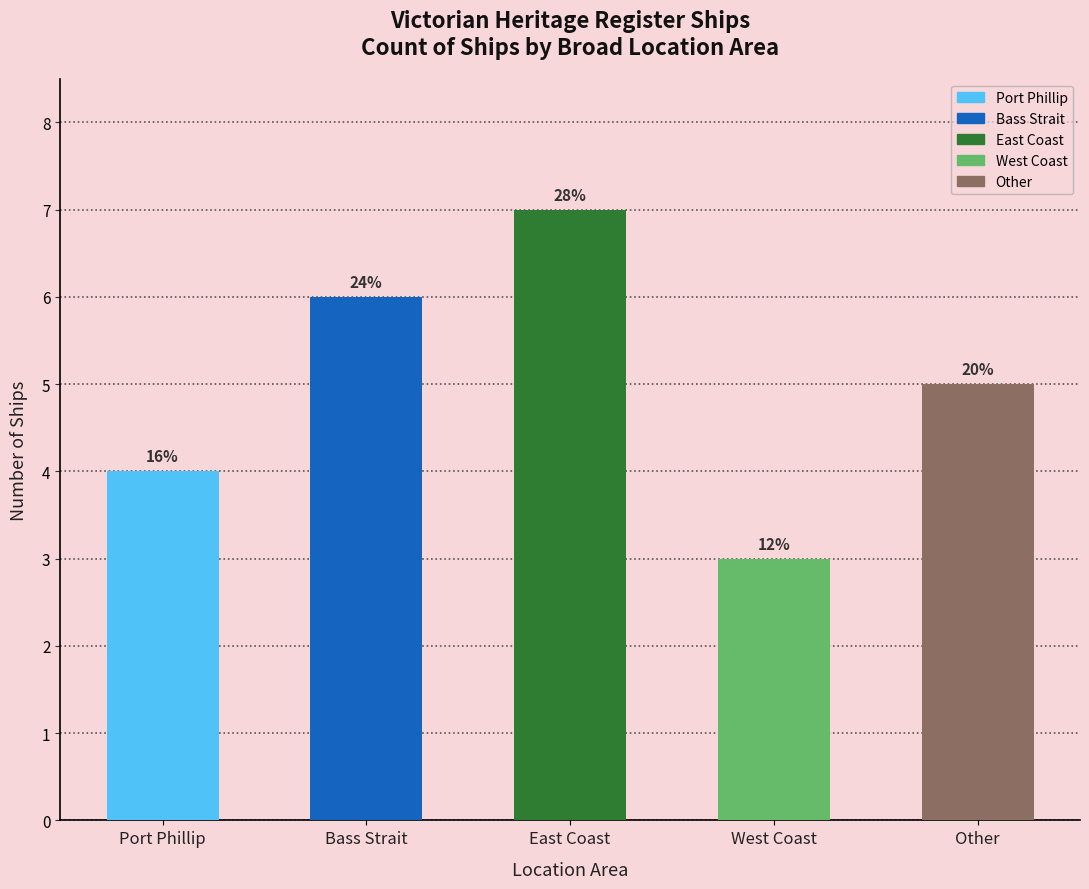

List the labels in order of value, largest first.

East Coast, Bass Strait, Other, Port Phillip, West Coast